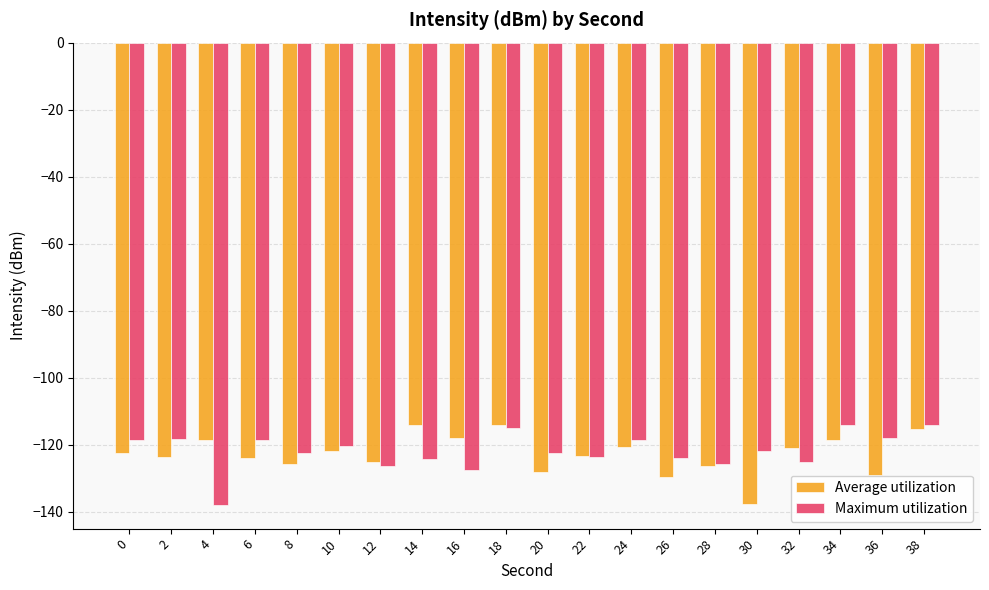

Does the chart contain any negative values?

Yes